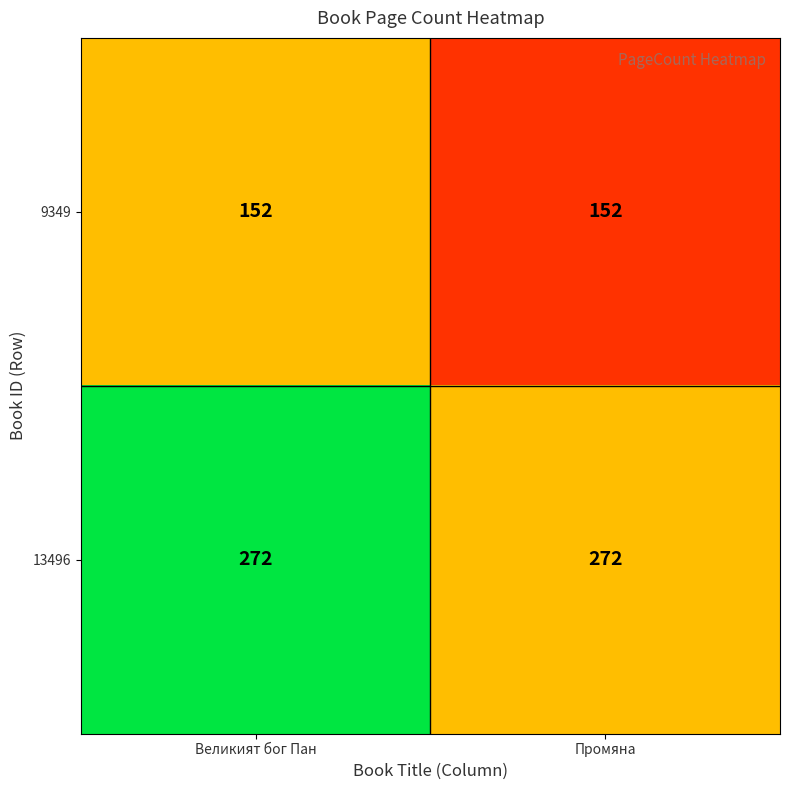

Which series has the largest total across all categories?

13496